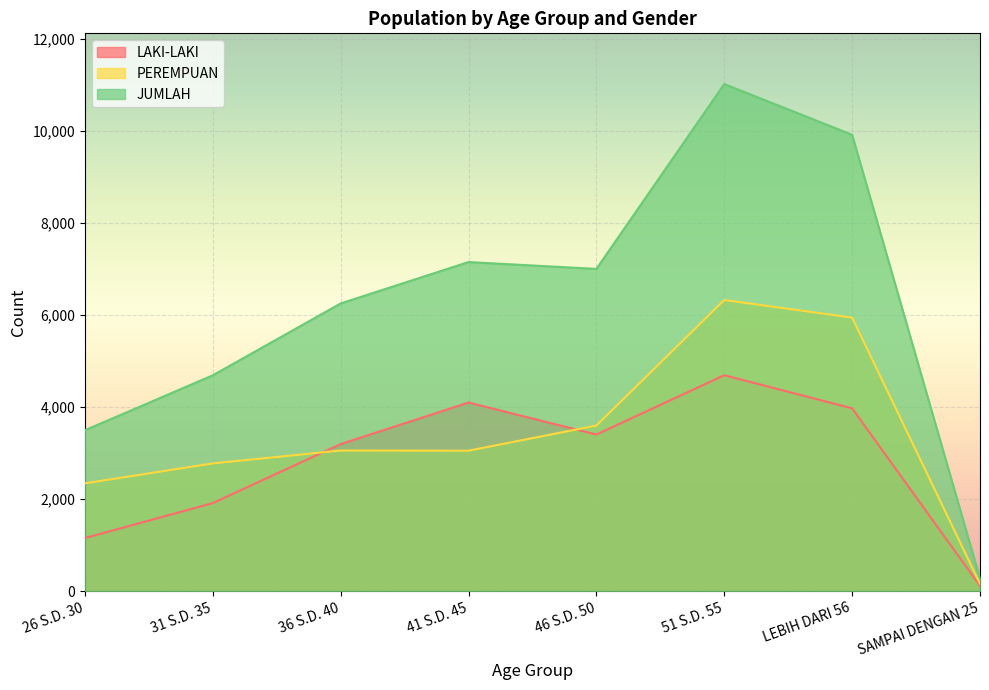

Rank the categories by LAKI-LAKI value from lowest to highest.

SAMPAI DENGAN 25, 26 S.D. 30, 31 S.D. 35, 36 S.D. 40, 46 S.D. 50, LEBIH DARI 56, 41 S.D. 45, 51 S.D. 55